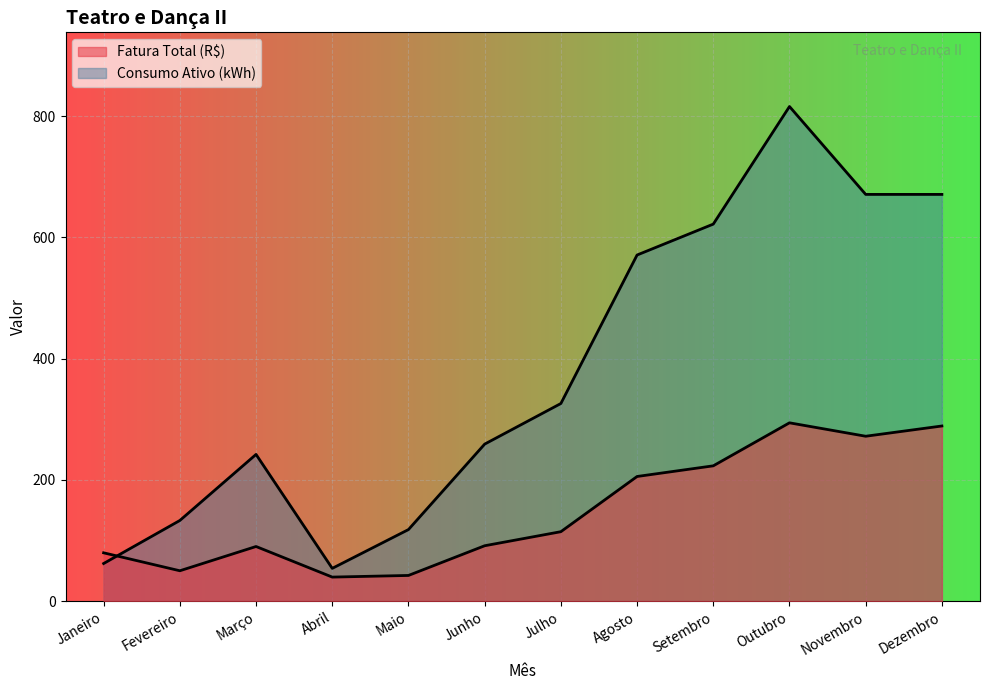

What is the label of the 6th point from the right?

Julho